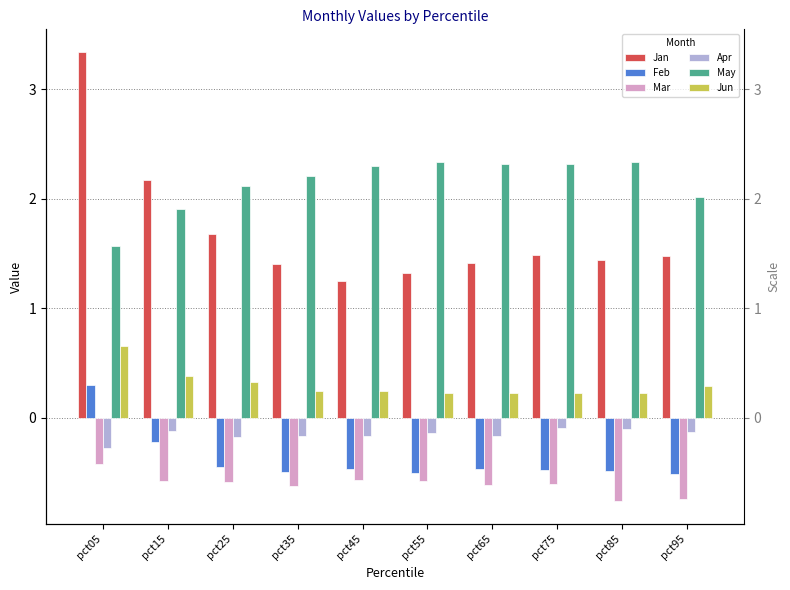

Reading right to left, what are all the values shown in this chart?

Jan: 1.5	1.4	1.5	1.4	1.3	1.2	1.4	1.7	2.2	3.3
Feb: -0.5	-0.5	-0.5	-0.5	-0.5	-0.5	-0.5	-0.4	-0.2	0.3
Mar: -0.7	-0.8	-0.6	-0.6	-0.6	-0.6	-0.6	-0.6	-0.6	-0.4
Apr: -0.1	-0.1	-0.1	-0.2	-0.1	-0.2	-0.2	-0.2	-0.1	-0.3
May: 2.0	2.3	2.3	2.3	2.3	2.3	2.2	2.1	1.9	1.6
Jun: 0.3	0.2	0.2	0.2	0.2	0.2	0.2	0.3	0.4	0.7